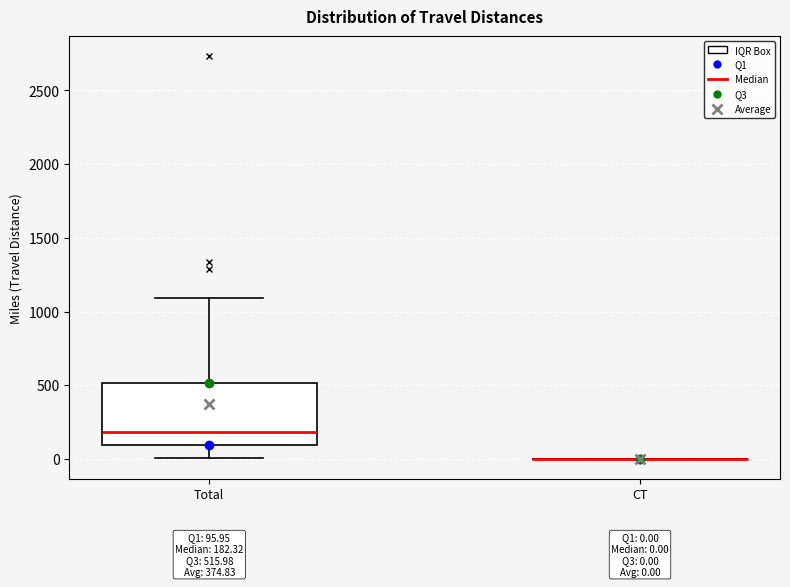

Which box is the tallest, from its lower edge to its upper edge?

Total